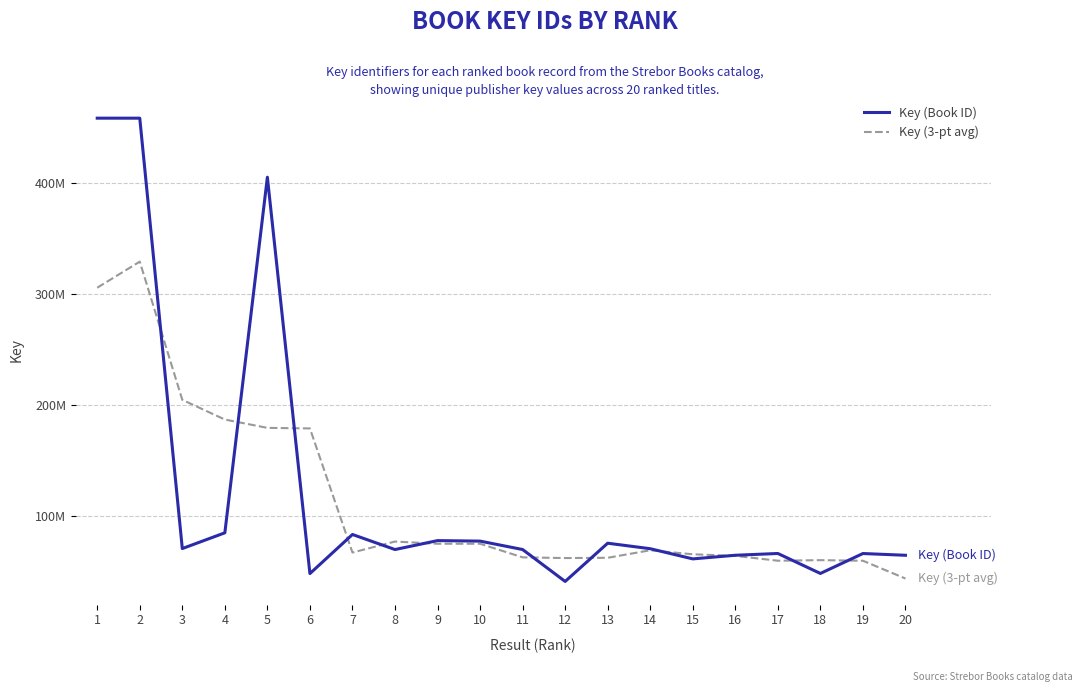

What are all the series names shown in the legend?

Key (Book ID), Key (3-pt avg)